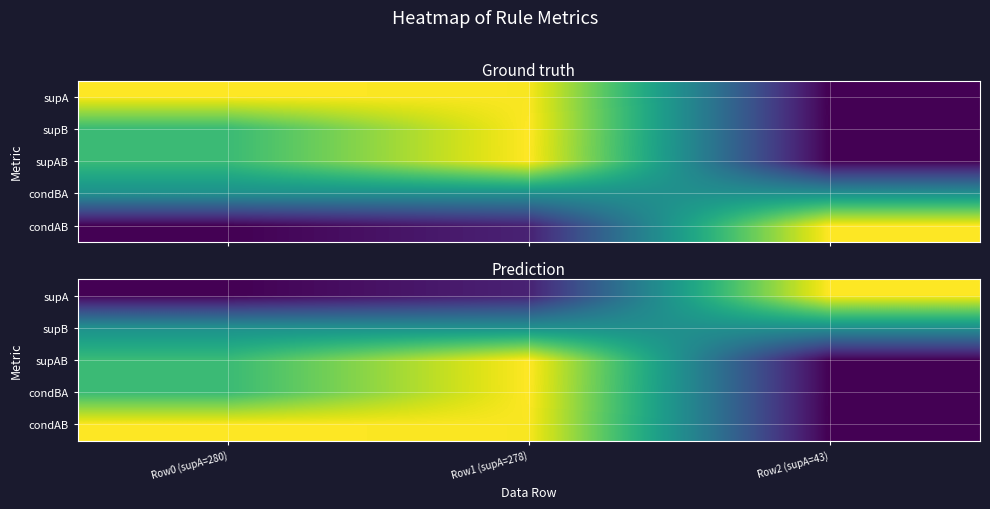

Is it true that condBA equals 0.0 at Row2 (supA=43)?

True